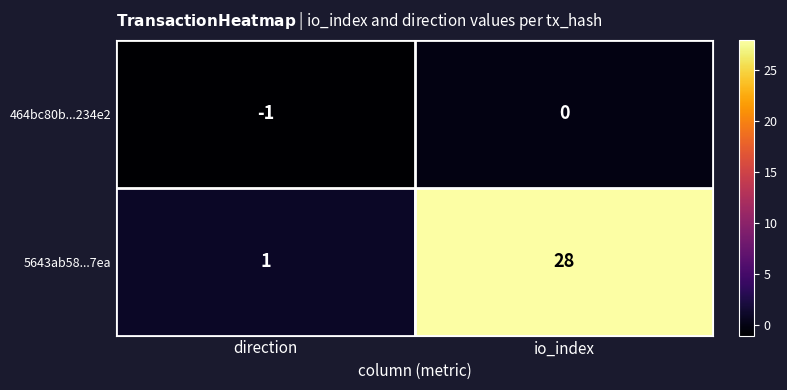

List the series in order of their overall mean, highest first.

5643ab58...7ea, 464bc80b...234e2